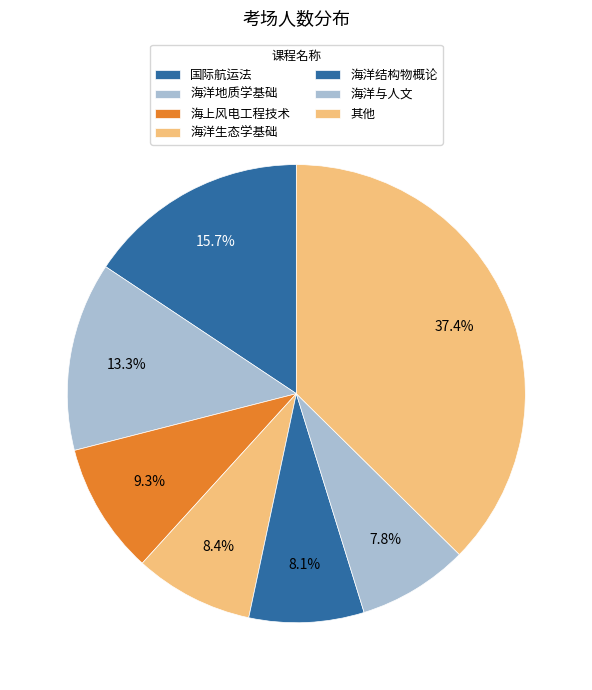

How many slices are in this pie chart?

7